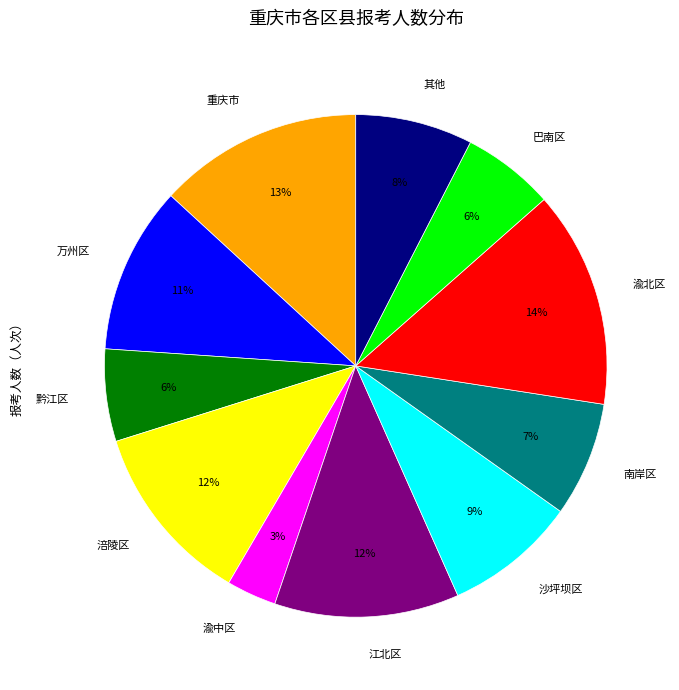

To the nearest percent, what portion does 渝中区 represent?

3%